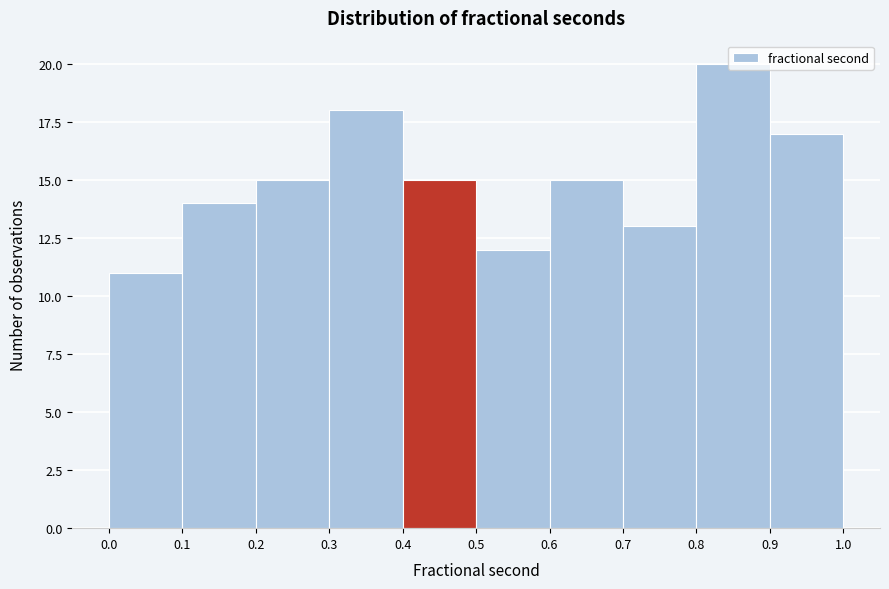

How tall is the bar that spans 0.8 to 0.9 on the x-axis? The values are not printed on the chart, so give them approximately, as read against the axis.

20